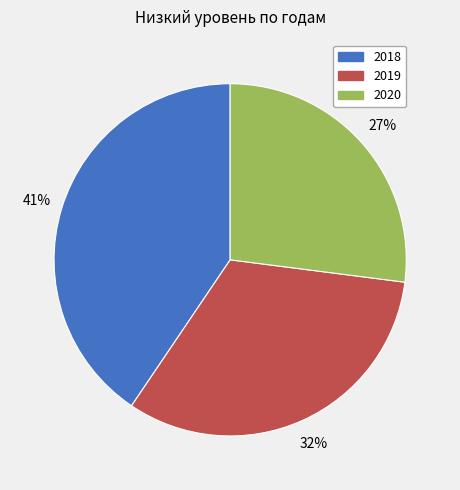

Combined, do 2019 and 2018 account for over 50%?

Yes